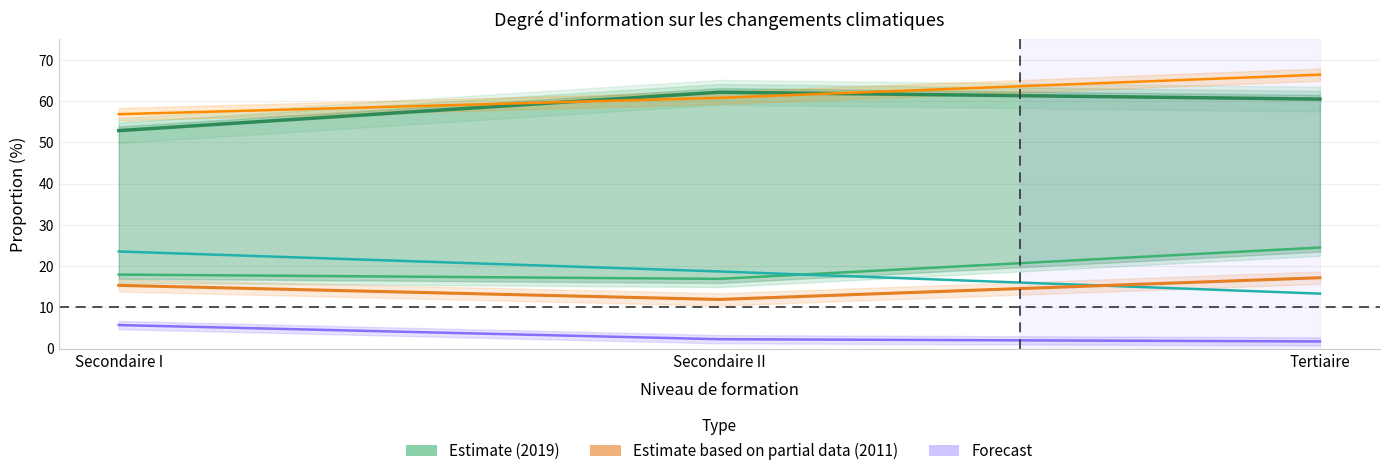

What is the value of the Plutôt bien informée (2011, Partial) point at the 1st from the left?

56.8